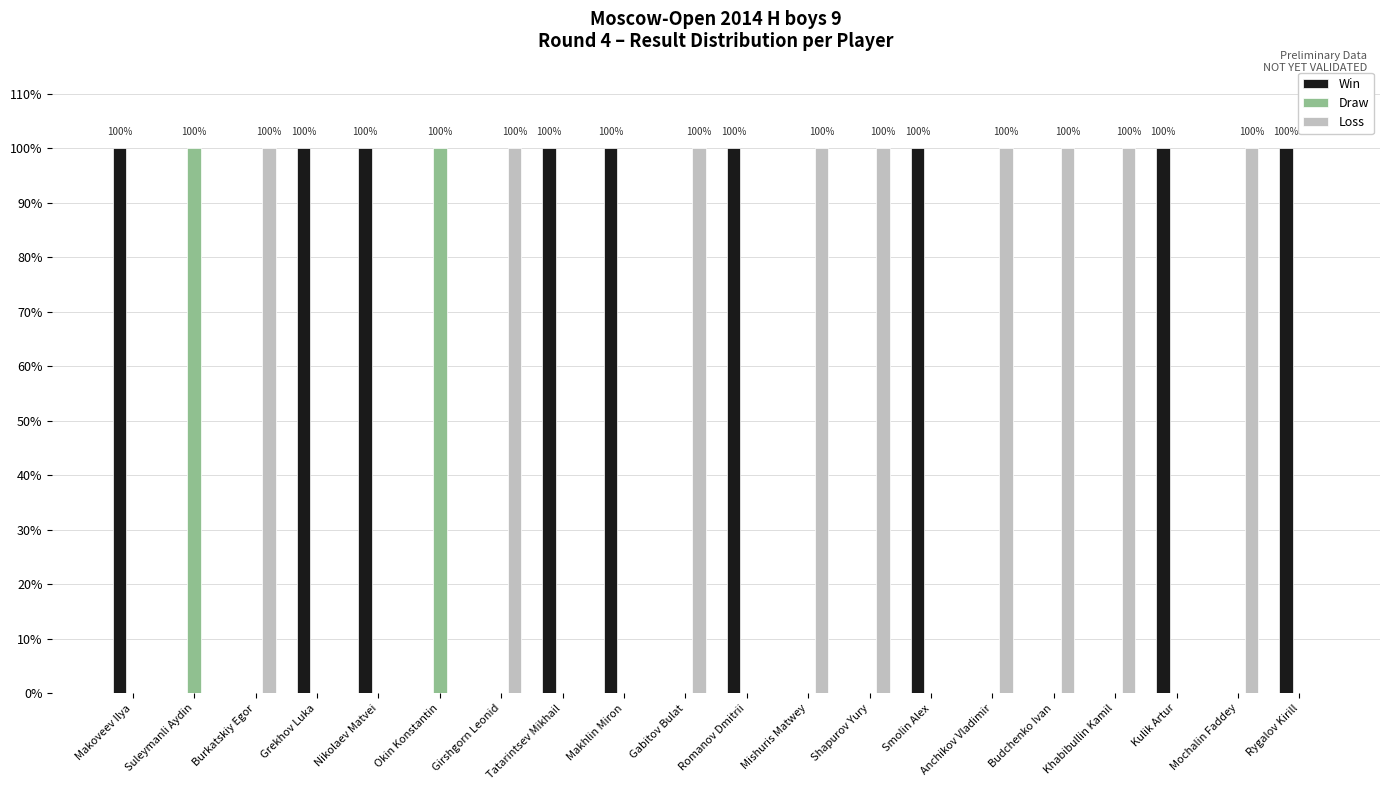

The value of Draw at Kulik Artur is -1. True or false?

False